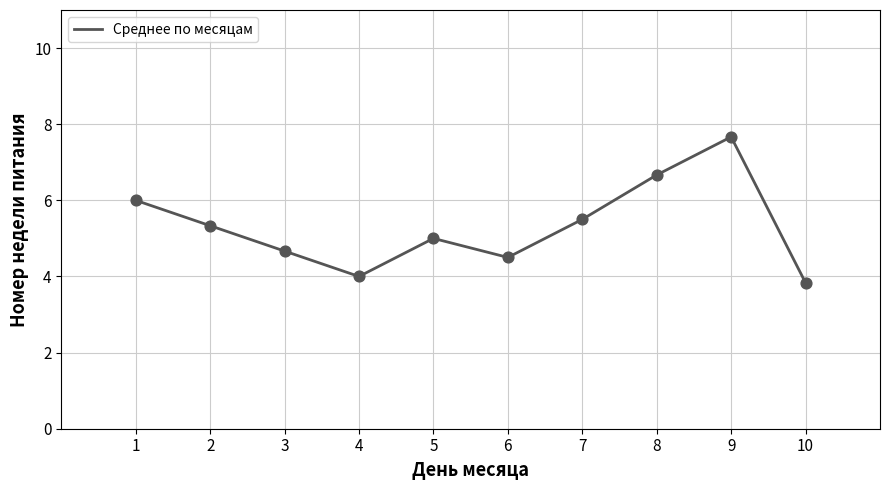

Approximately how many times larger is the value at 7 compared to 8?

0.8